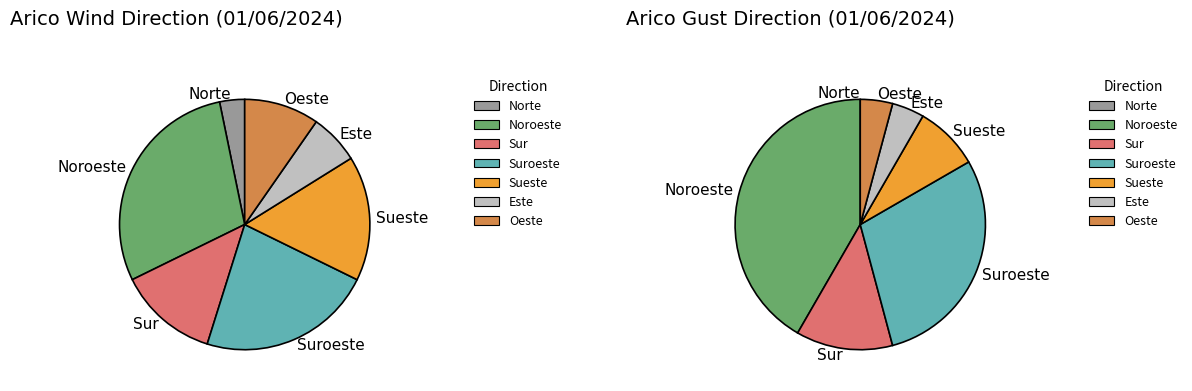

Which category has the smallest portion of the pie?

Norte